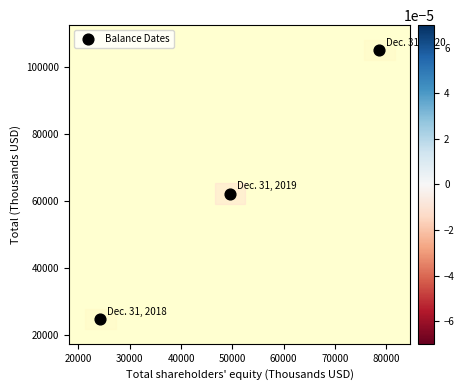

What Y value in the scatter plot is closest to 64954?

62256